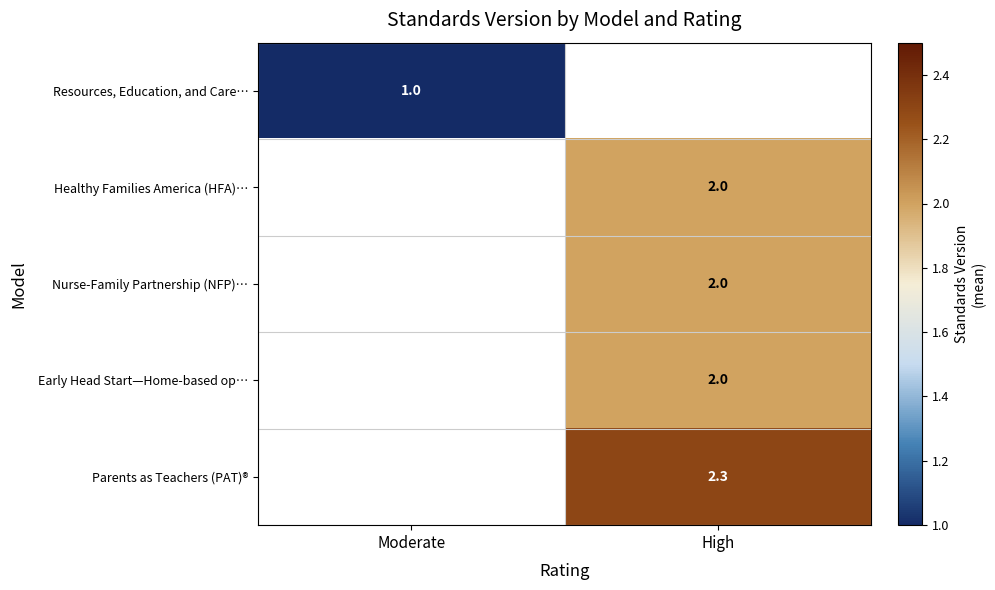

True or false: Nurse-Family Partnership (NFP)… has a value of 2.0 at High.

True